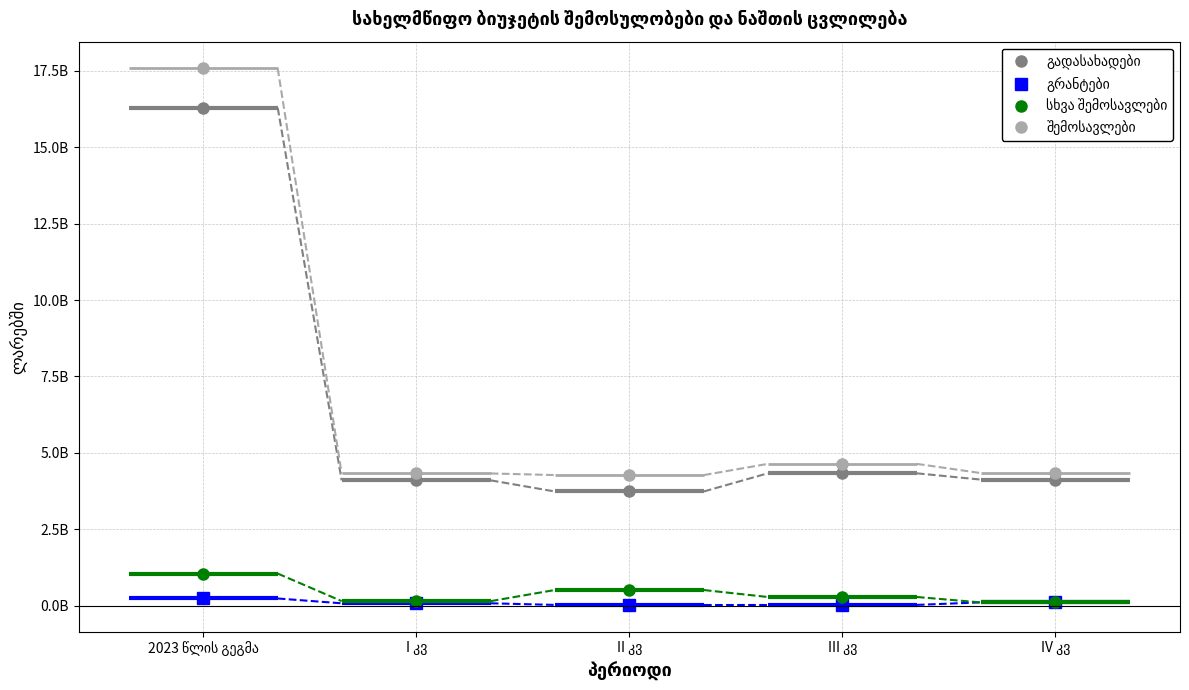

Count the number of data series in this chart.

4